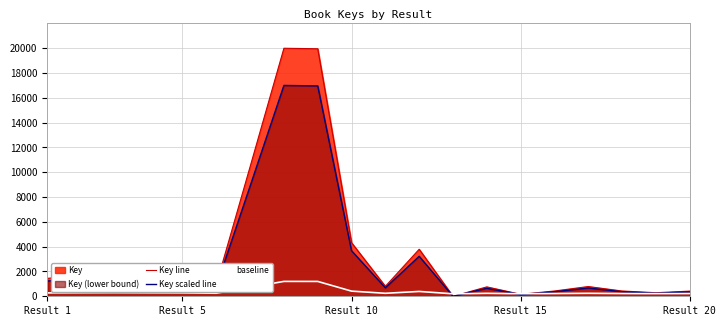

Rank the series by their maximum value, from highest to lowest.

Key line, Key scaled line, baseline